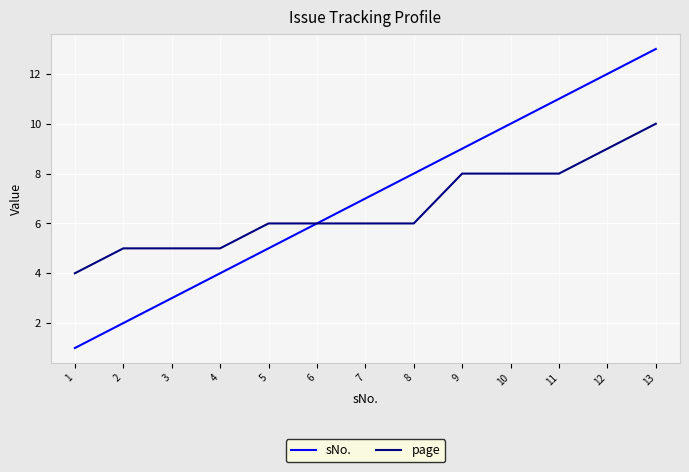

Rank the series by their maximum value, from highest to lowest.

sNo., page